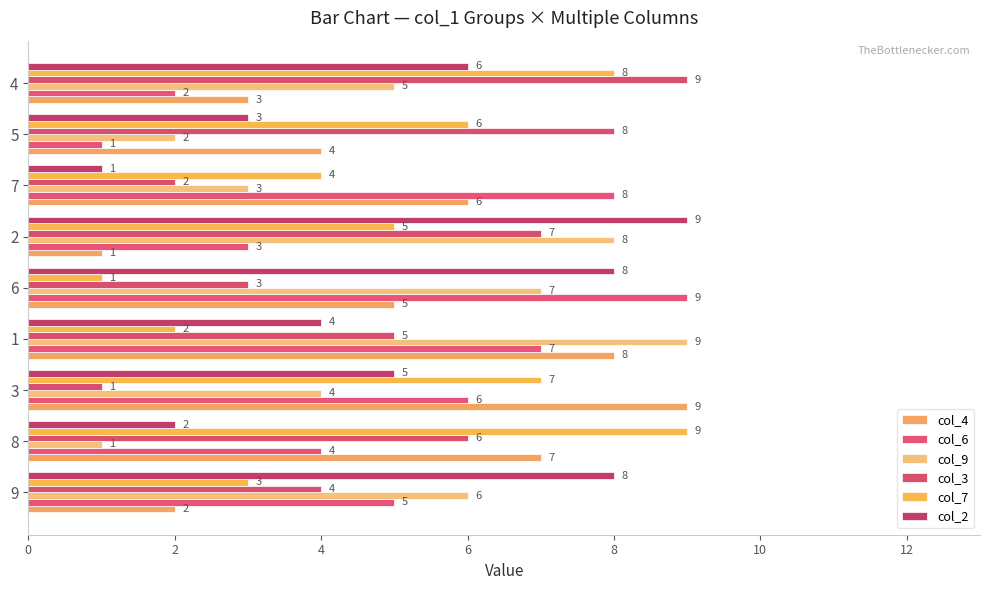

What is the label of the 8th bar from the right?

8